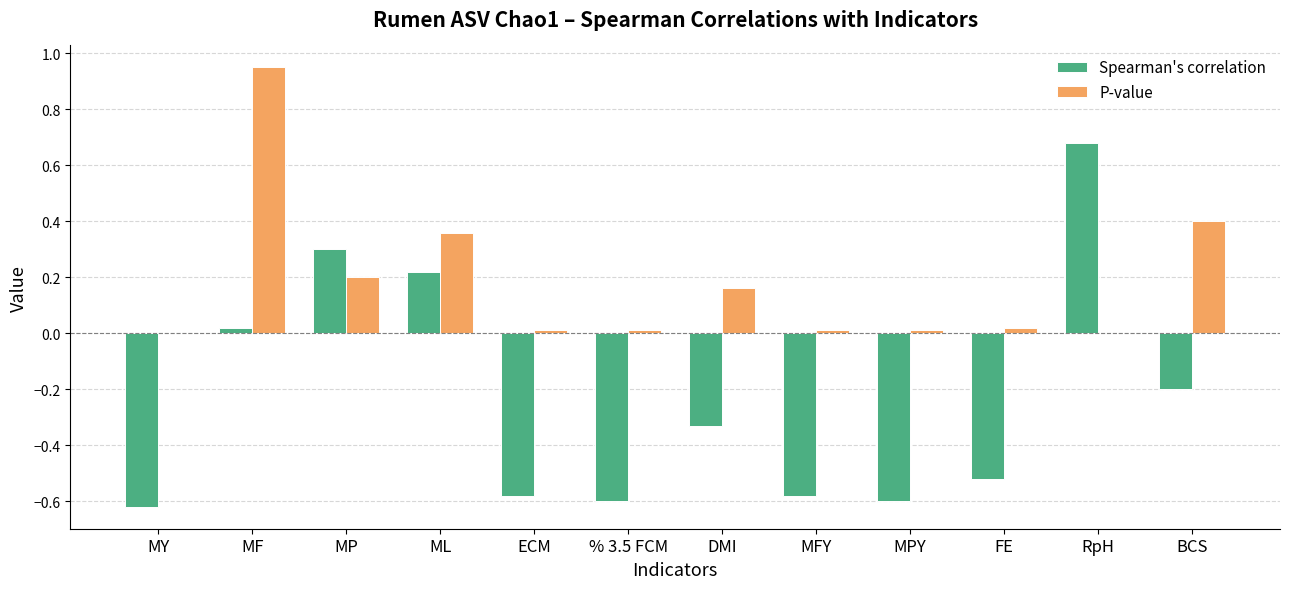

What is the sum of all Spearman's correlation values?

-2.8